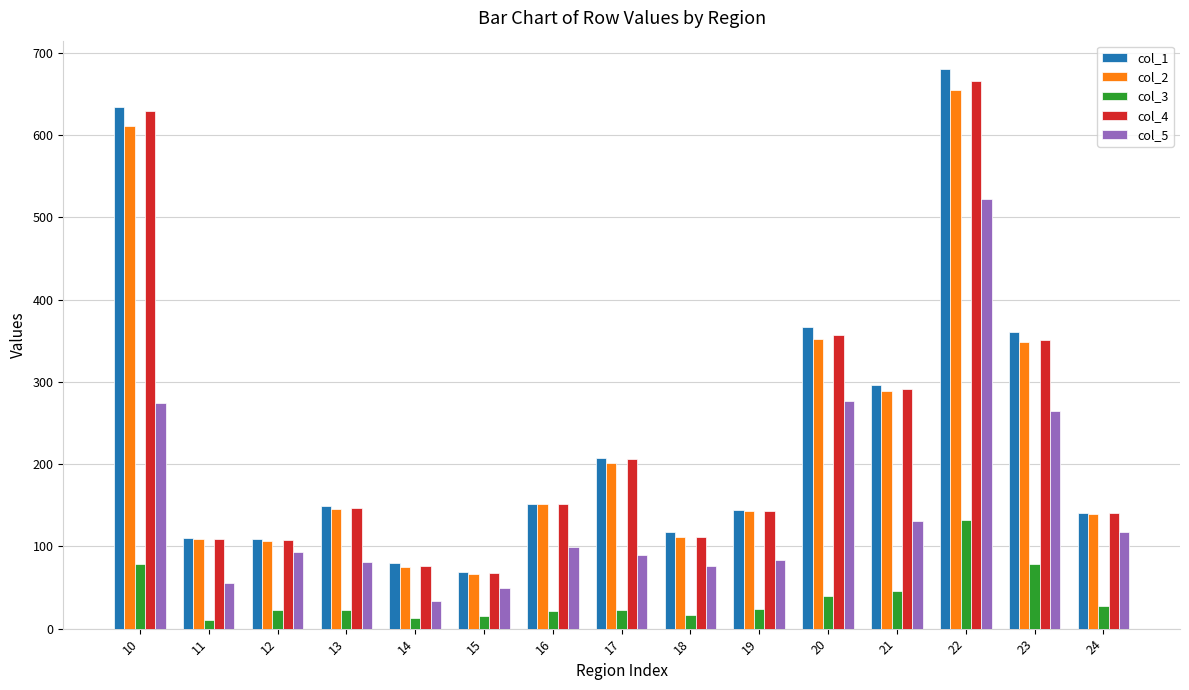

What is the lowest value of the col_4 series?

68